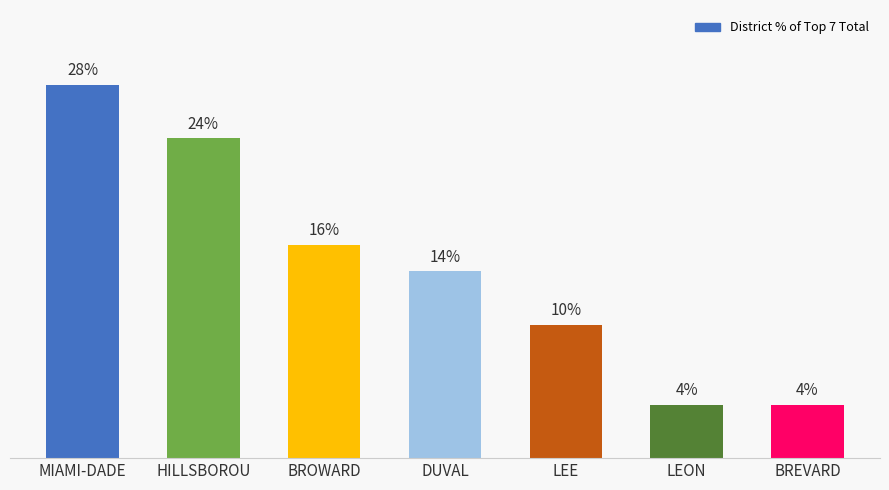

Which category has the highest value across all series?

MIAMI-DADE